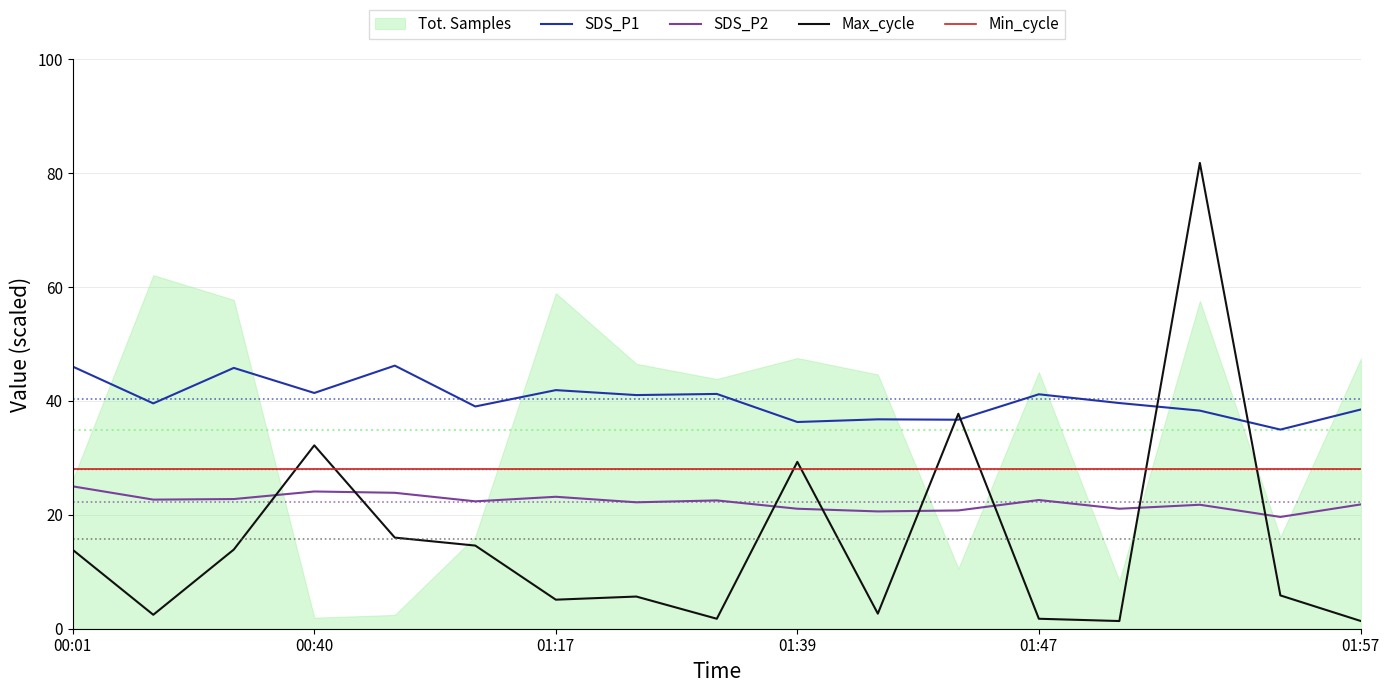

How many intersections are there between SDS_P2 and Max_cycle?

8